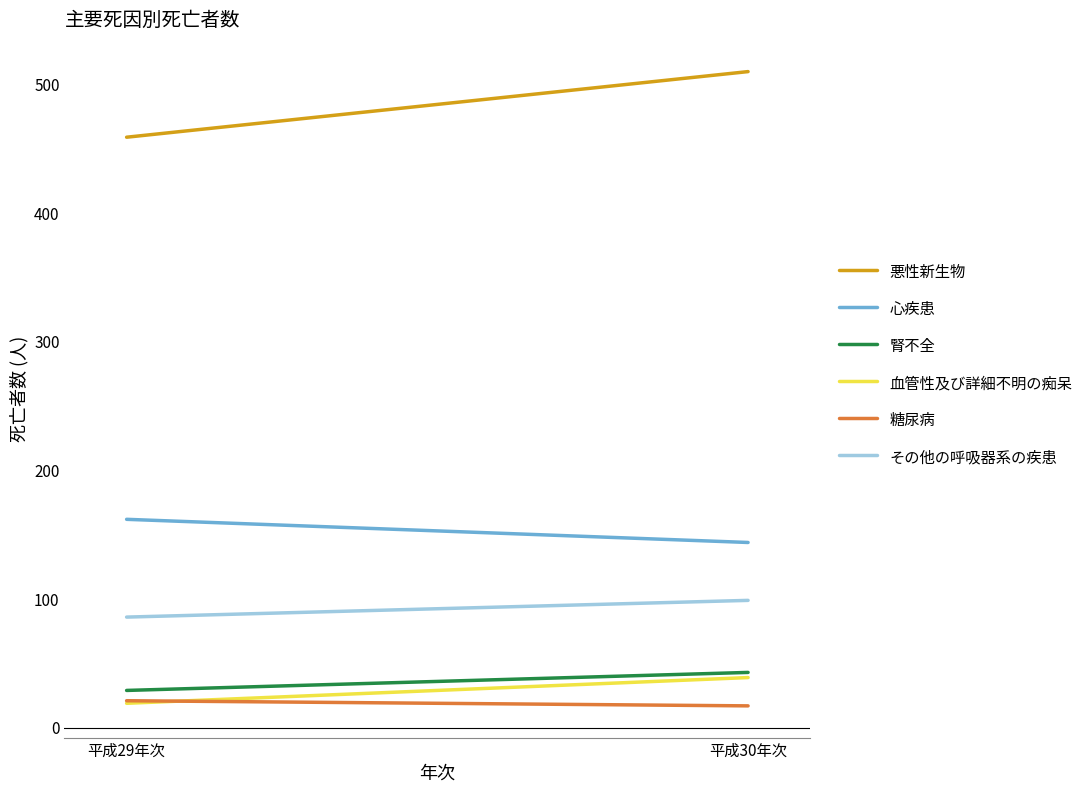

The 血管性及び詳細不明の痴呆 series shows 19 at 平成29年次. True or false?

True